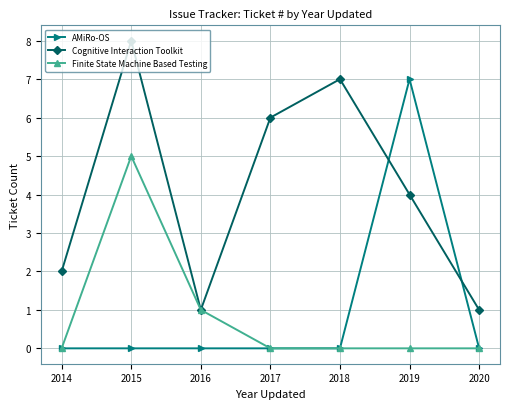

At how many categories does at least one series exceed 0?

7